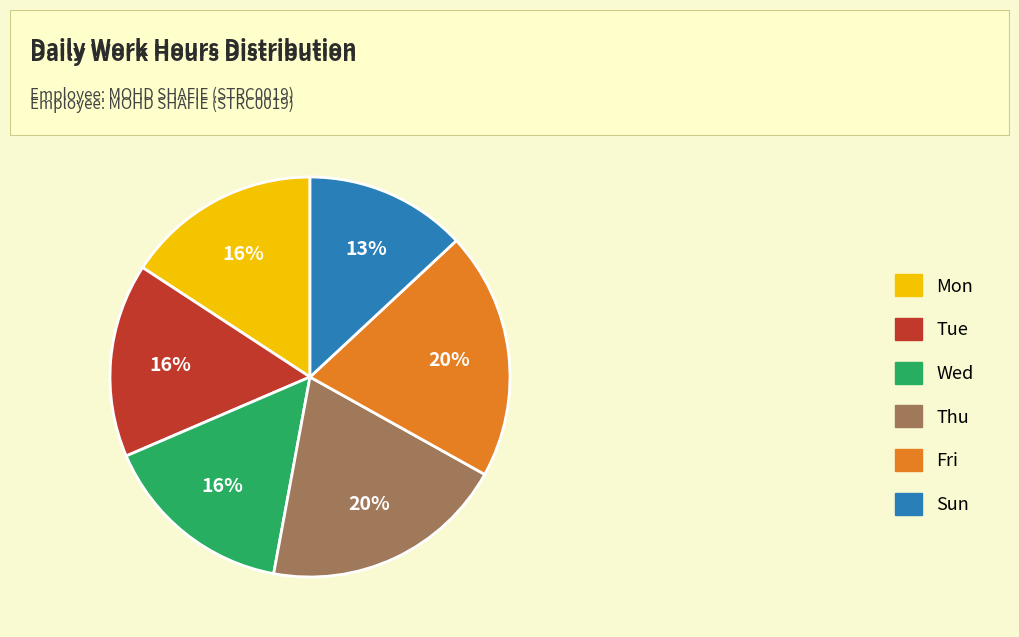

The Thu slice represents 9% of the pie. True or false?

False